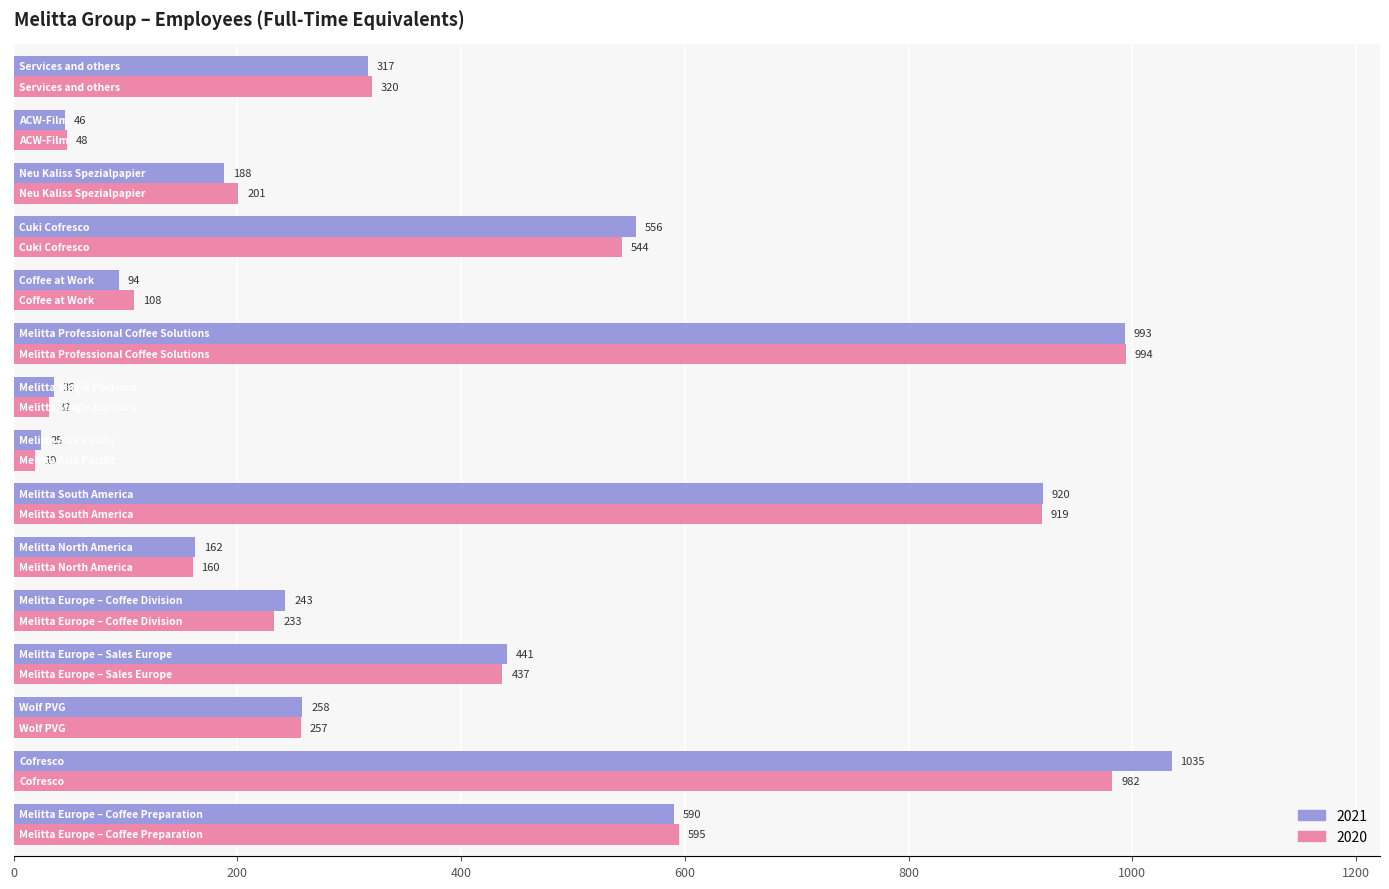

How many distinct data groups are displayed?

2